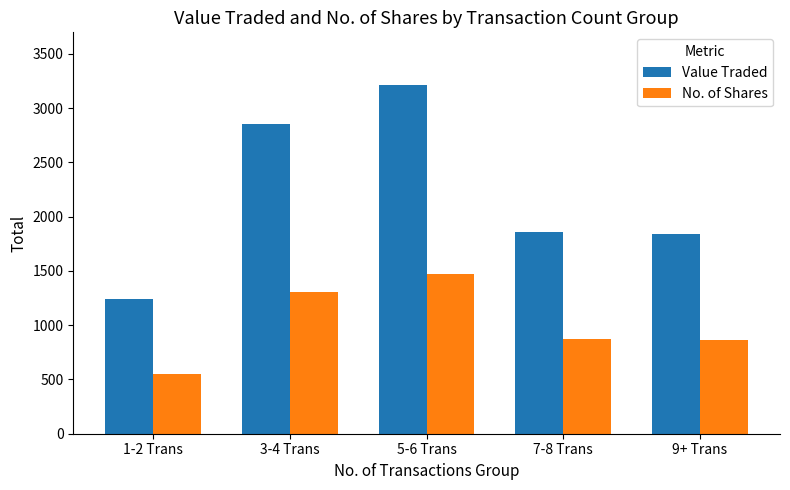

How many bars are there in total?

10